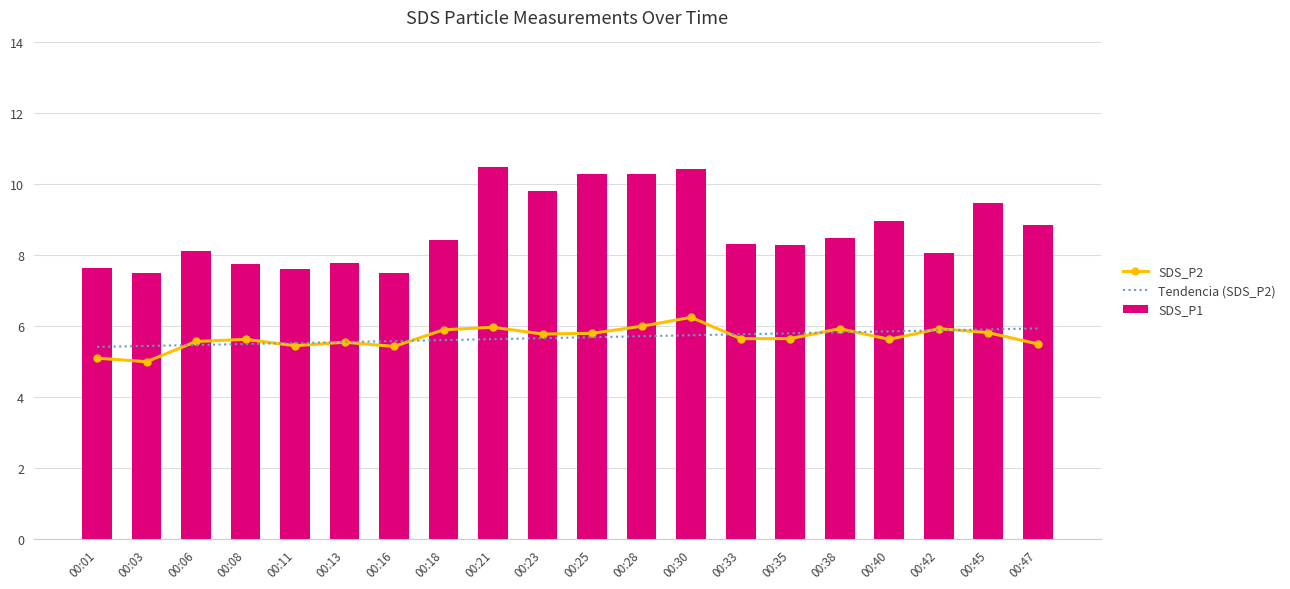

Reading right to left, extract all data points from this chart.

SDS_P2: 5.5	5.8	5.9	5.6	5.9	5.7	5.7	6.2	6.0	5.8	5.8	6.0	5.9	5.4	5.5	5.5	5.6	5.6	5.0	5.1
Tendencia (SDS_P2): 5.9	5.9	5.9	5.9	5.8	5.8	5.8	5.7	5.7	5.7	5.7	5.6	5.6	5.6	5.6	5.5	5.5	5.5	5.4	5.4
SDS_P1: 8.8	9.5	8.1	9.0	8.5	8.3	8.3	10.4	10.3	10.3	9.8	10.5	8.4	7.5	7.8	7.6	7.8	8.1	7.5	7.7